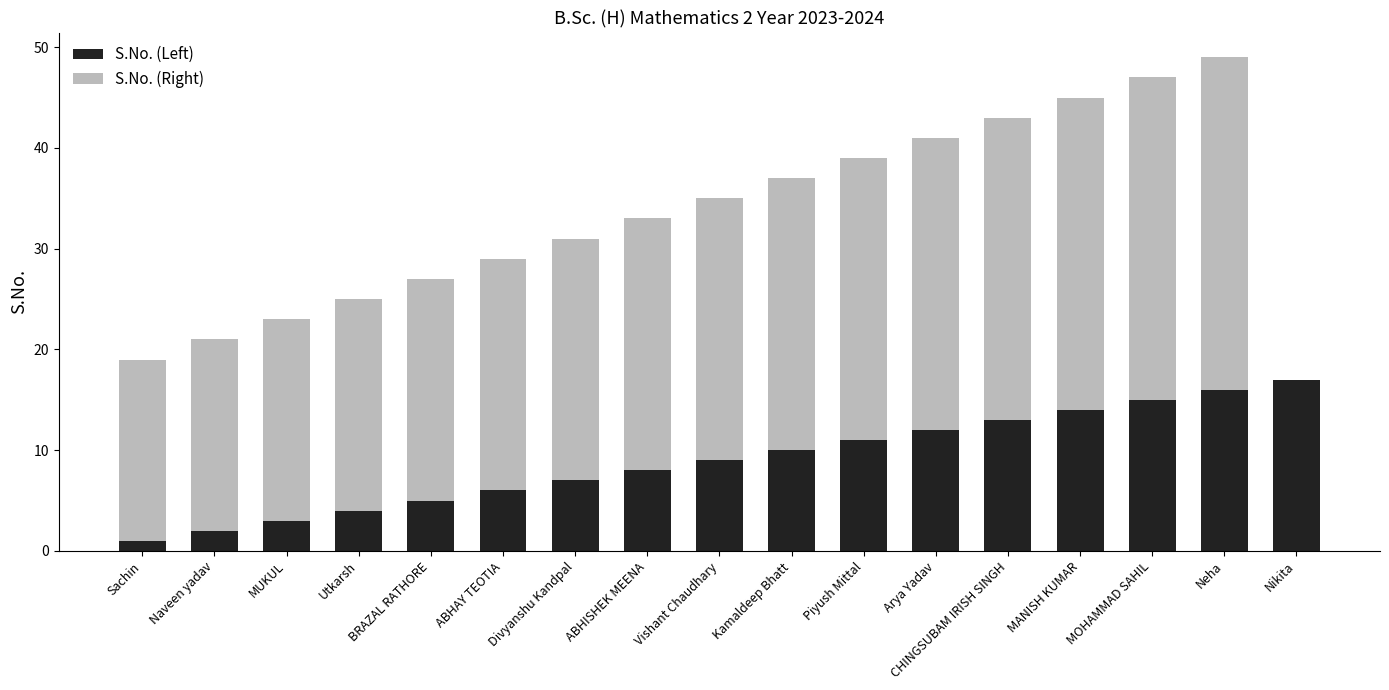

The S.No. (Left) series shows 19 at MANISH KUMAR. True or false?

False